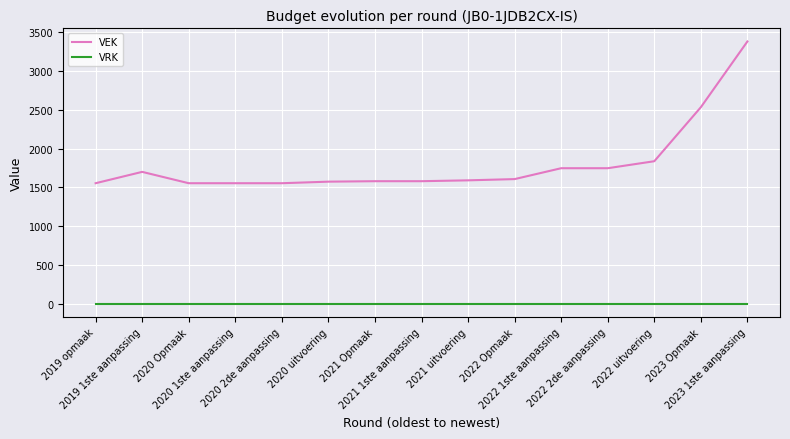

Which series has the largest range (max minus min)?

VEK